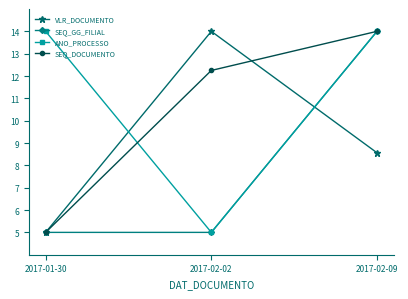

Is this an area chart (filled region under the line)?

No